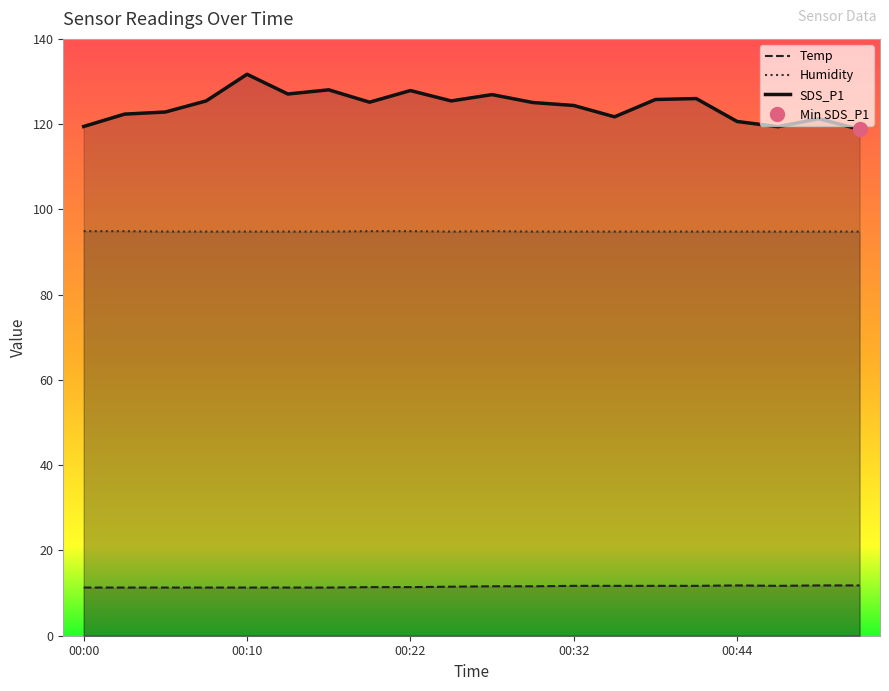

Which series has the widest spread of values?

SDS_P1